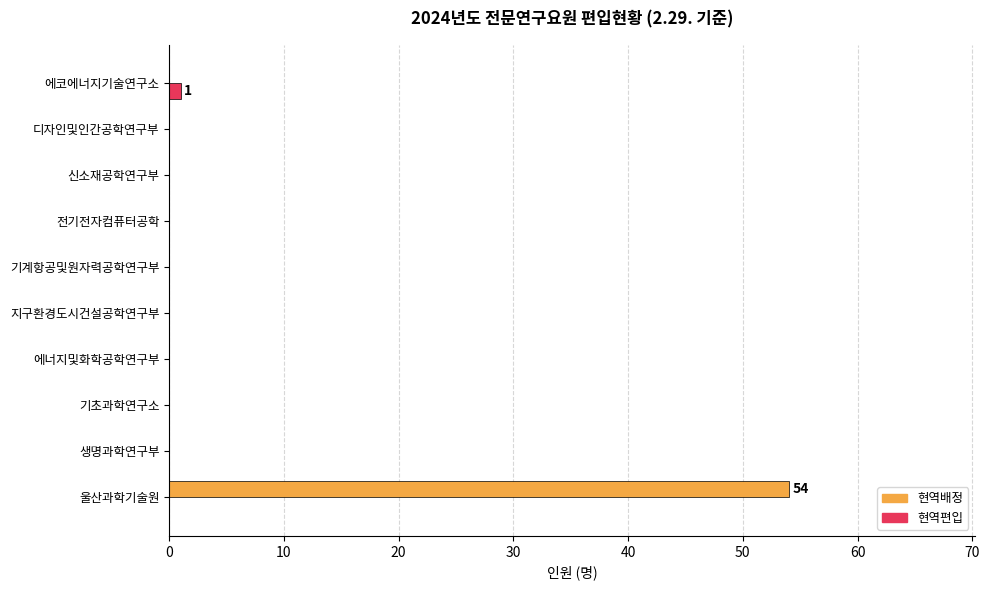

How many categories are shown in the chart?

10